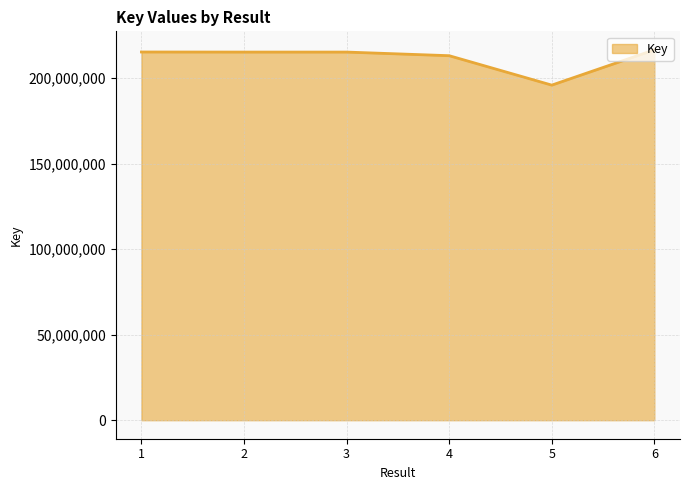

What is the difference between the values at 6 and 5?

20613904